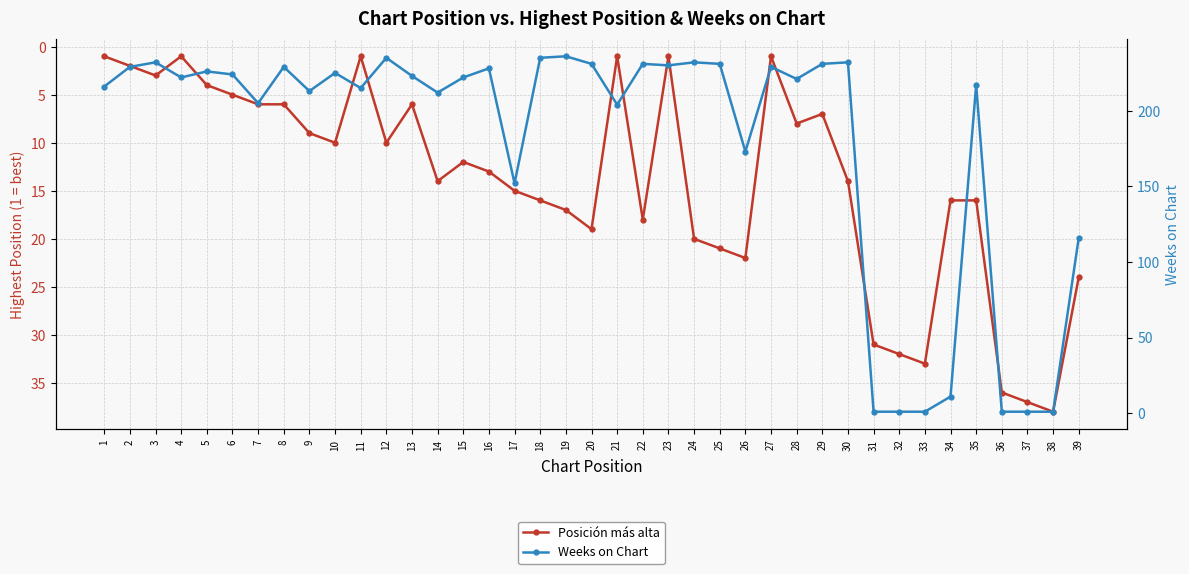

Rank the series by their average value, from highest to lowest.

Weeks on Chart, Posición más alta